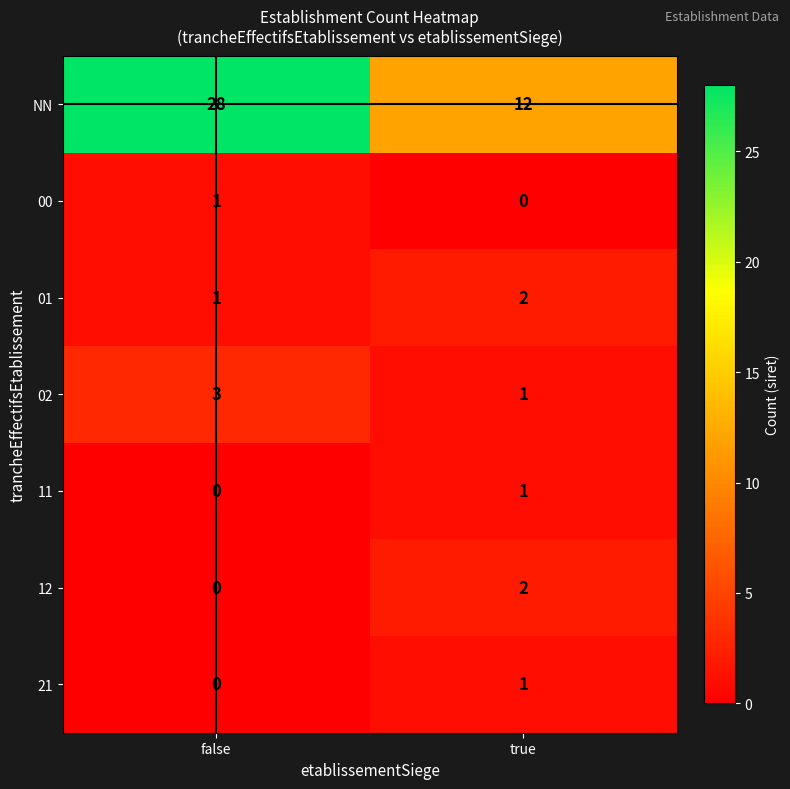

At how many categories does at least one series exceed 24?

1